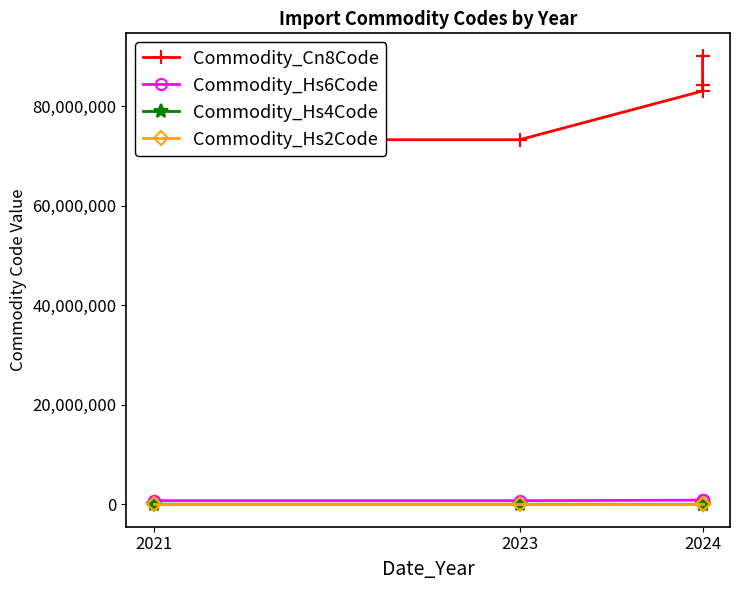

Which has a higher value, 2024 or 2024?

2024